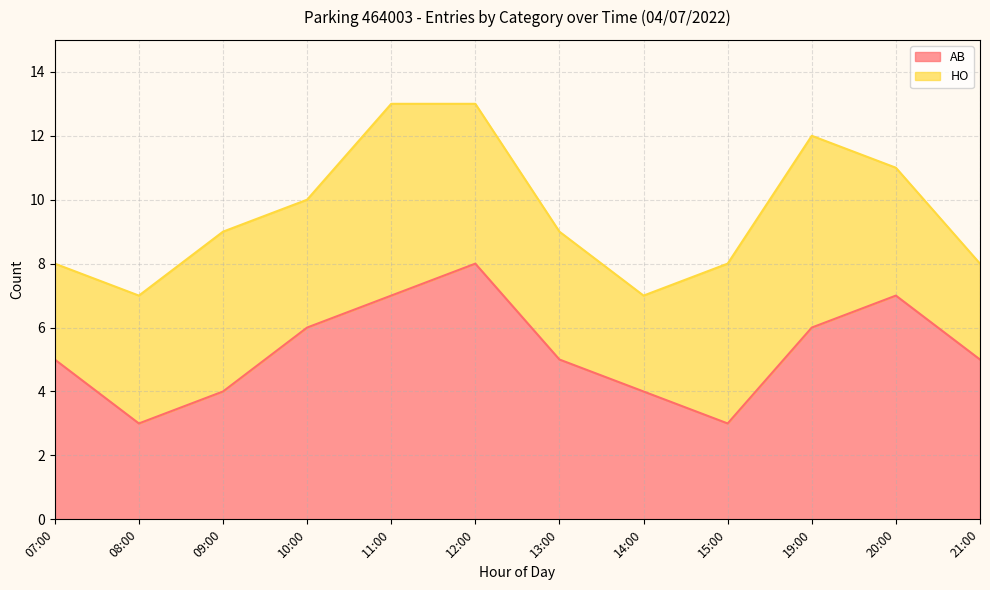

How many interior local valleys (lower than both neighbors) does the data have?

2